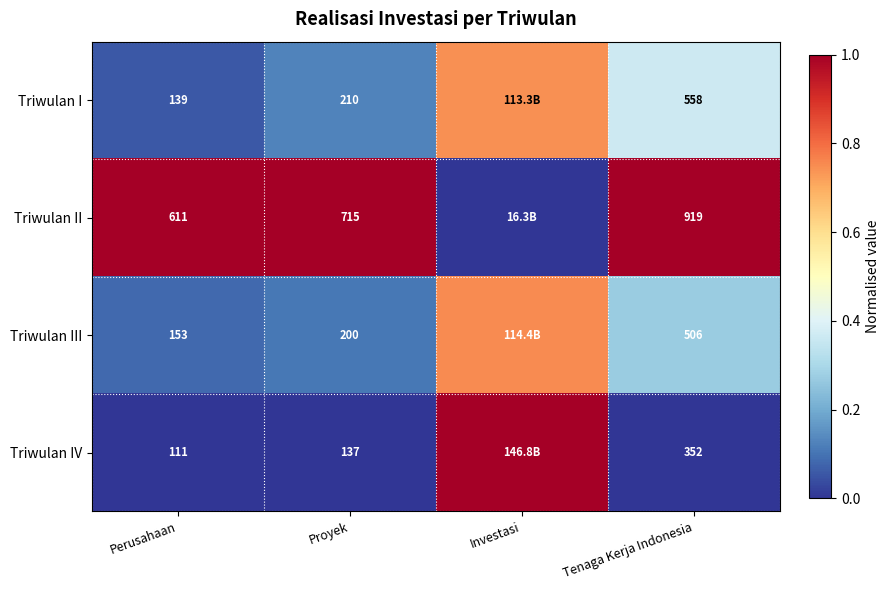

The value of Triwulan IV at Perusahaan is 0.0. True or false?

True